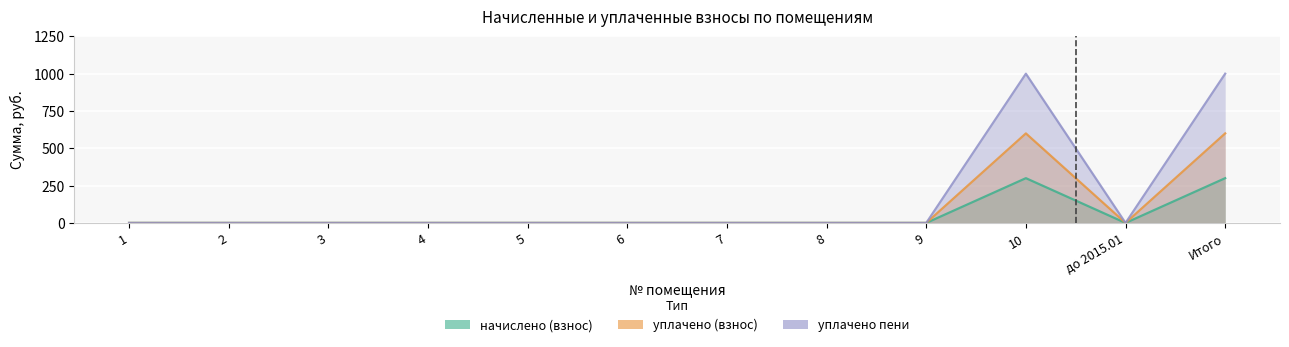

The уплачено (взнос) series shows -299 at 1. True or false?

False